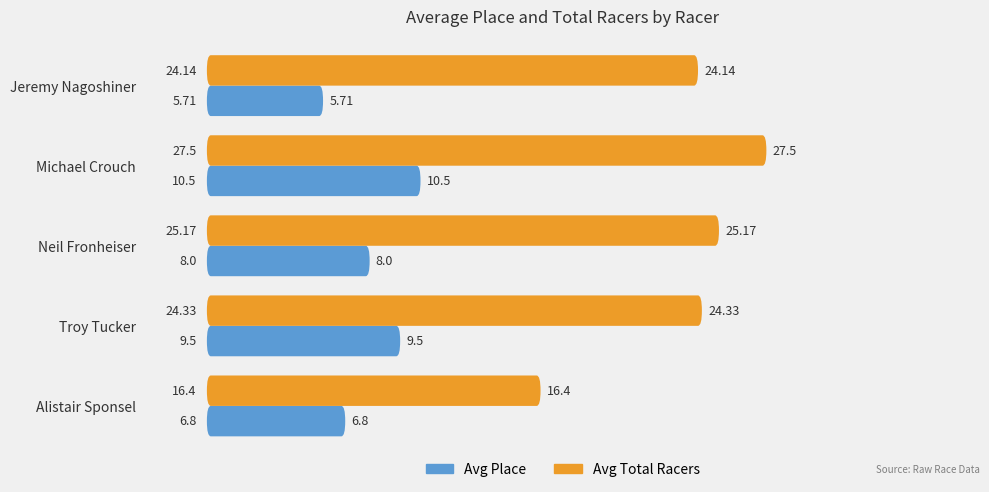

Is the value of Avg Place at Michael Crouch greater than the value of Avg Total Racers at Jeremy Nagoshiner?

No